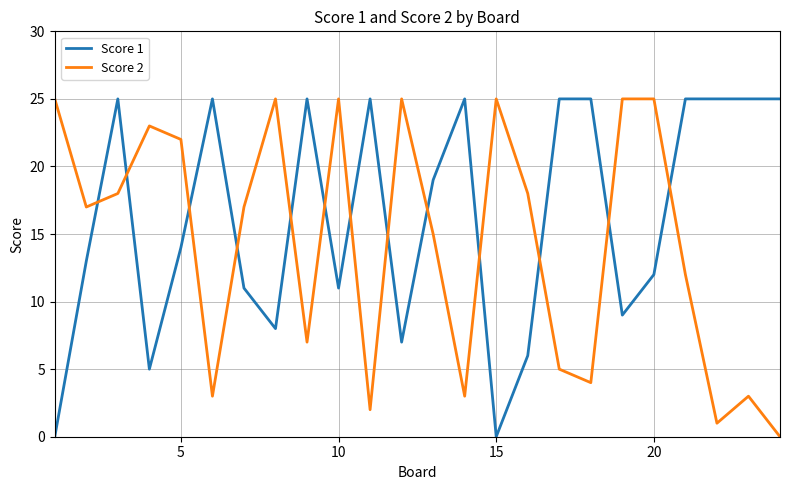

Rank the series by their average value, from lowest to highest.

Score 2, Score 1